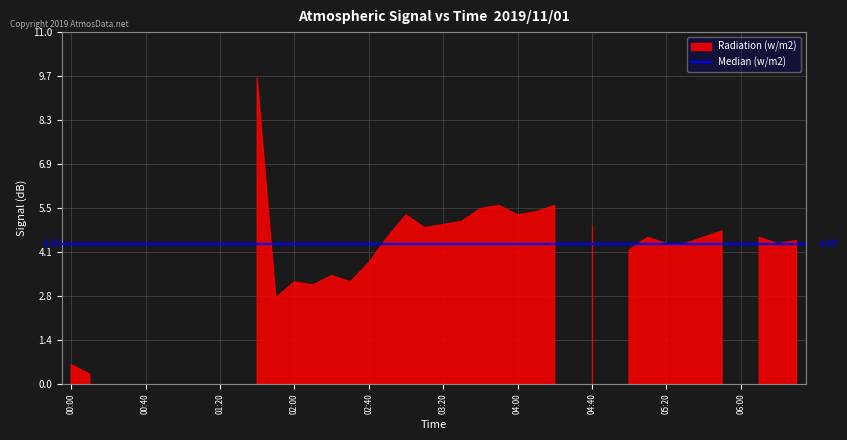

Which series has the largest total across all categories?

Median (w/m2)